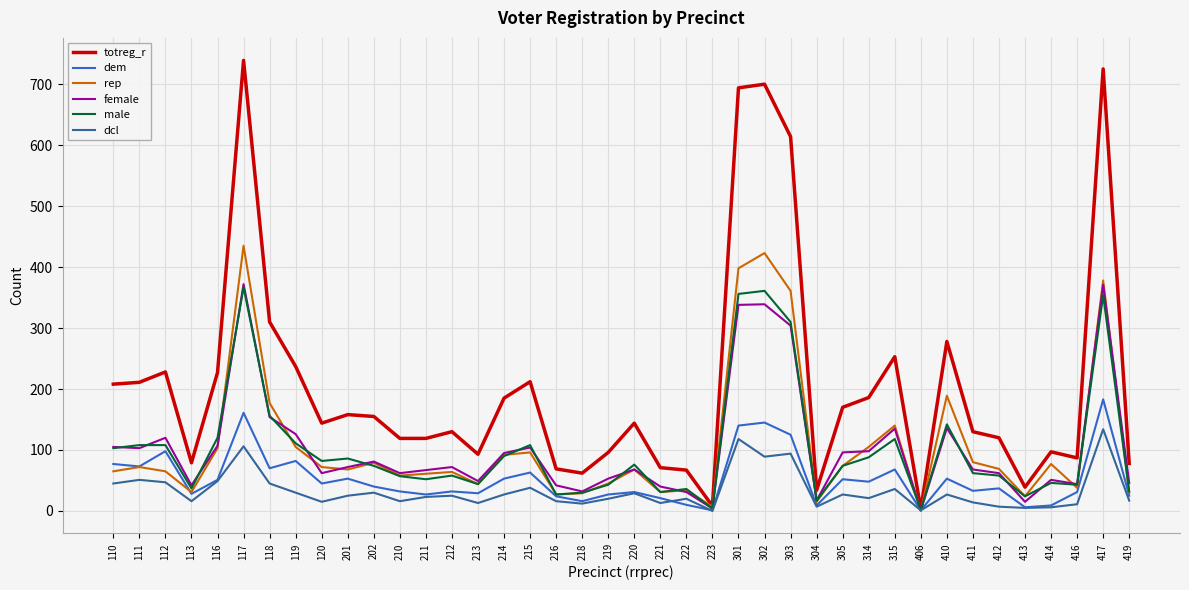

What is the difference between the maximum and minimum values in the dem series?

182